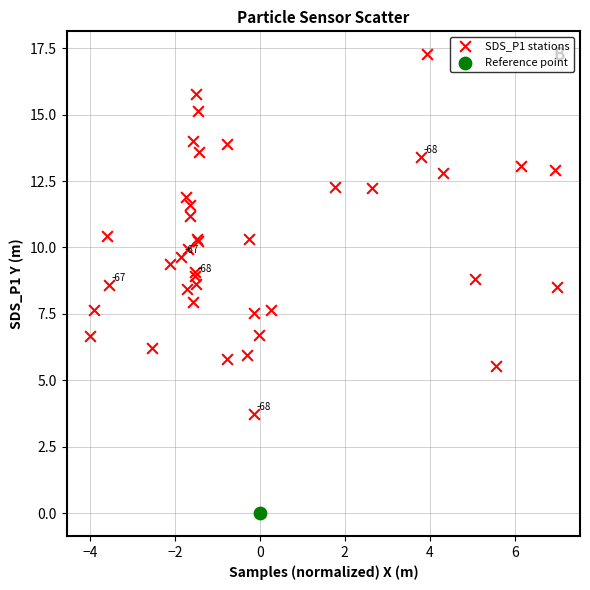

What are all the series names shown in the legend?

SDS_P1 stations, Reference point